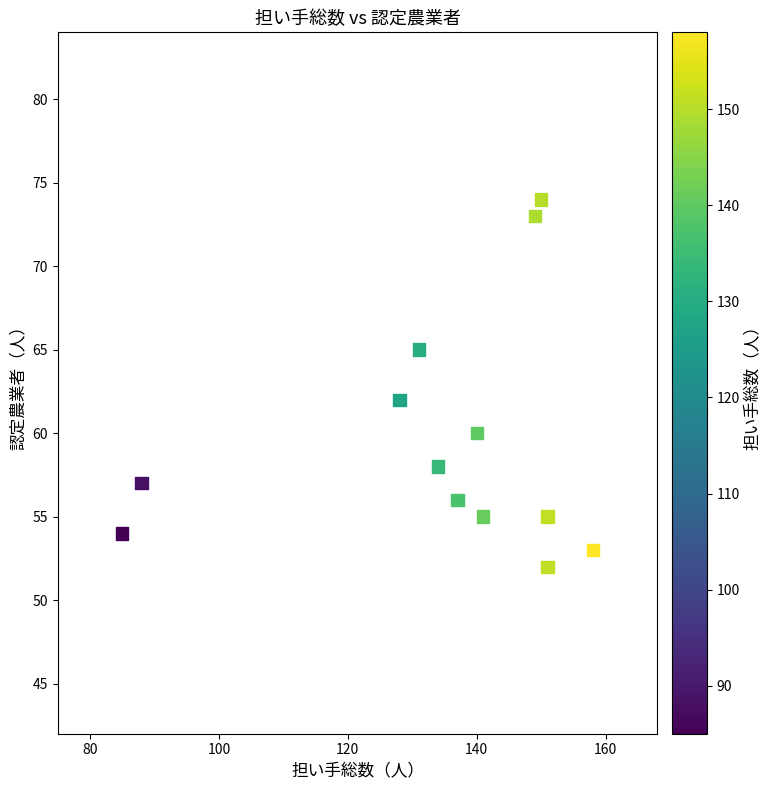

What Y value in the scatter plot is closest to 63?

62